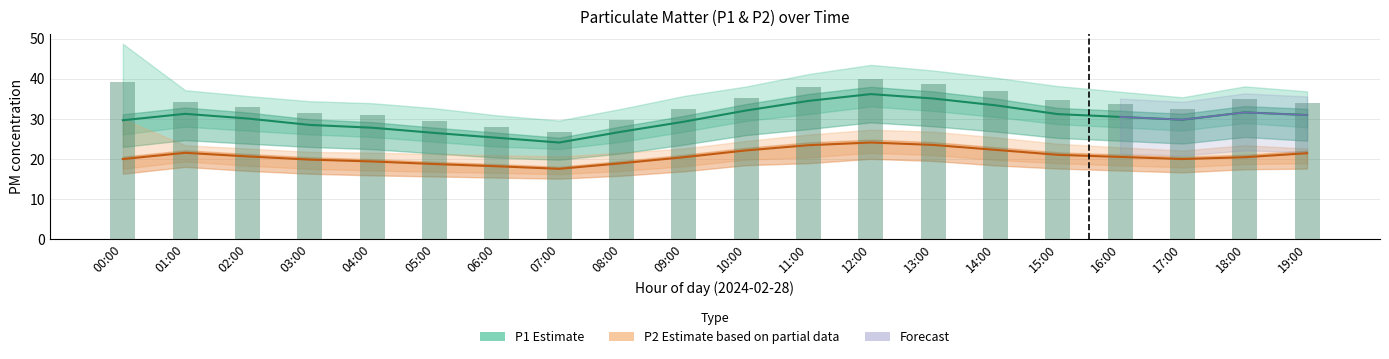

What is the spread (max minus min) of values at 00:00?

9.7